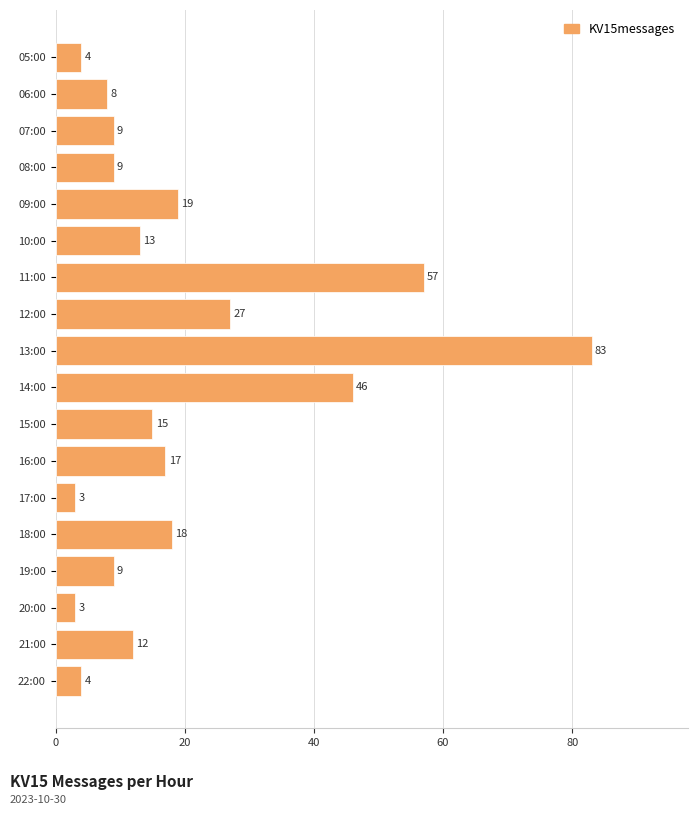

What is the label of the 10th bar from the bottom?

13:00